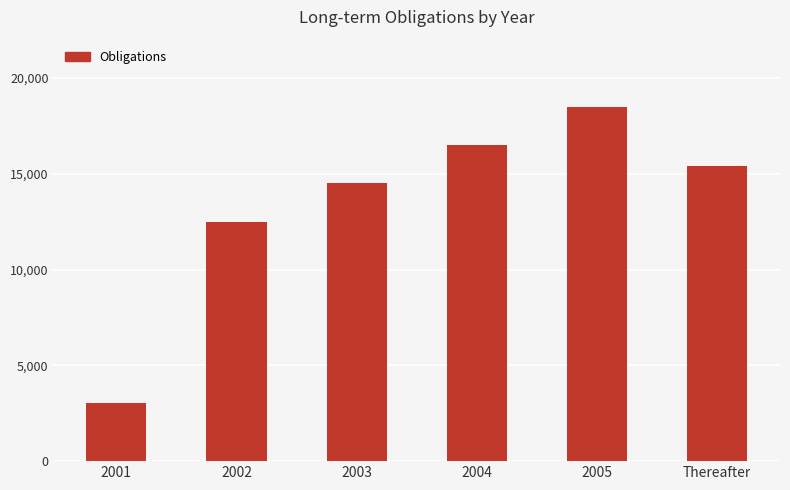

True or false: the data shows 18500 at 2005.

True